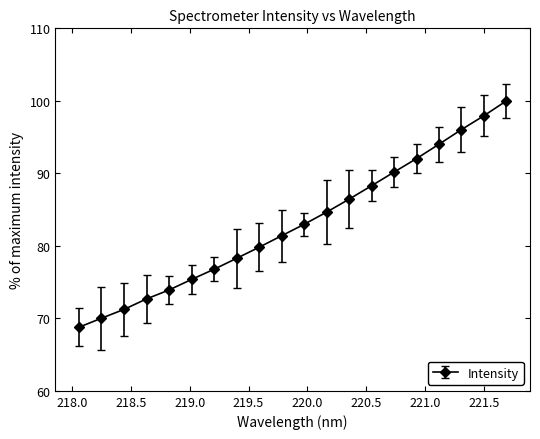

What is the average value?

83.0